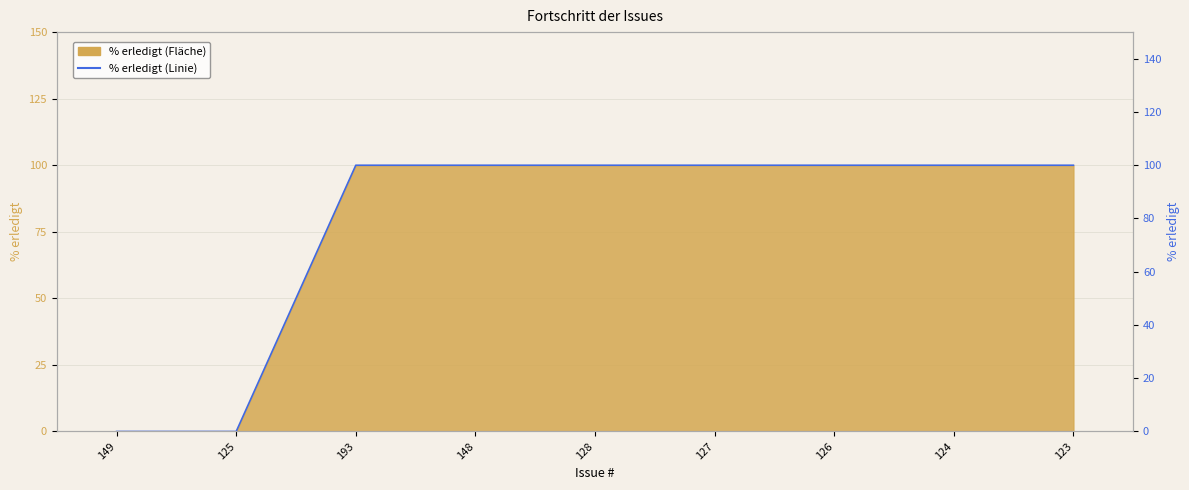

List the labels in order of value, smallest first.

149, 125, 193, 148, 128, 127, 126, 124, 123